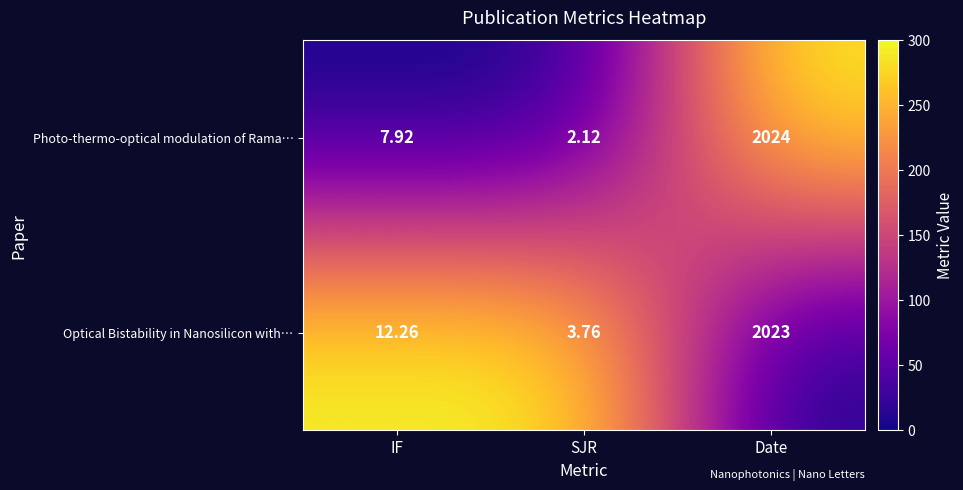

At which category does the chart reach its peak across all series?

Date